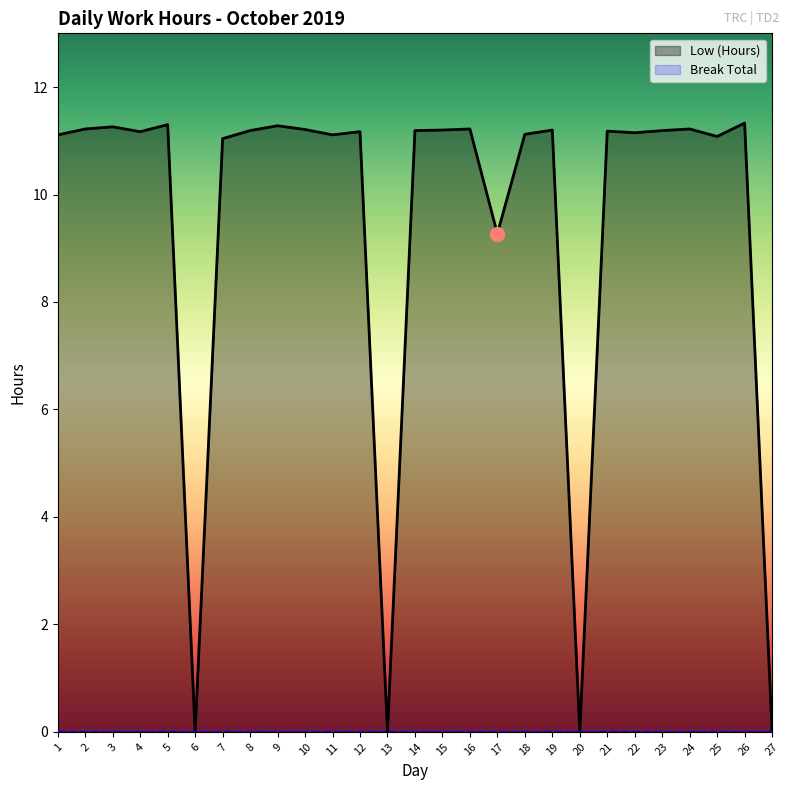

Reading left to right, transcribe all the data shown in this chart.

1=11.1	2=11.2	3=11.3	4=11.2	5=11.3	6=0.0	7=11.0	8=11.2	9=11.3	10=11.2	11=11.1	12=11.2	13=0.0	14=11.2	15=11.2	16=11.2	17=9.3	18=11.1	19=11.2	20=0.0	21=11.2	22=11.2	23=11.2	24=11.2	25=11.1	26=11.3	27=0.0